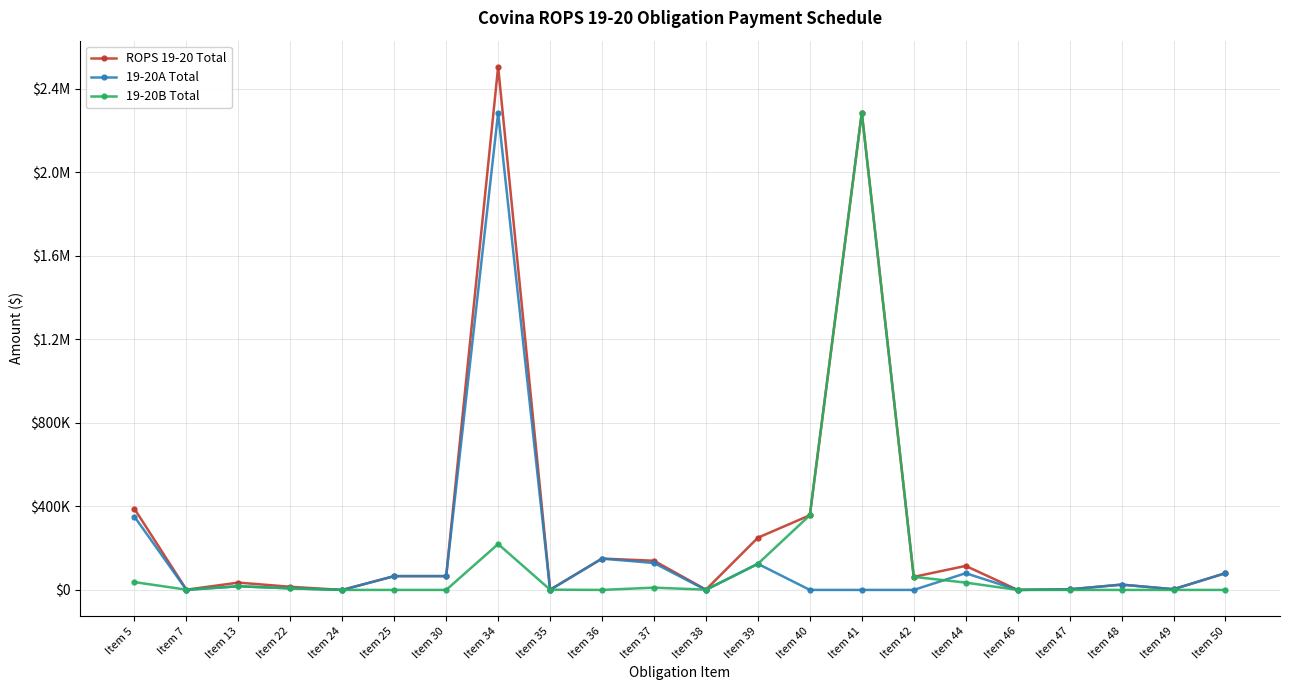

True or false: ROPS 19-20 Total and 19-20A Total intersect in this chart.

False